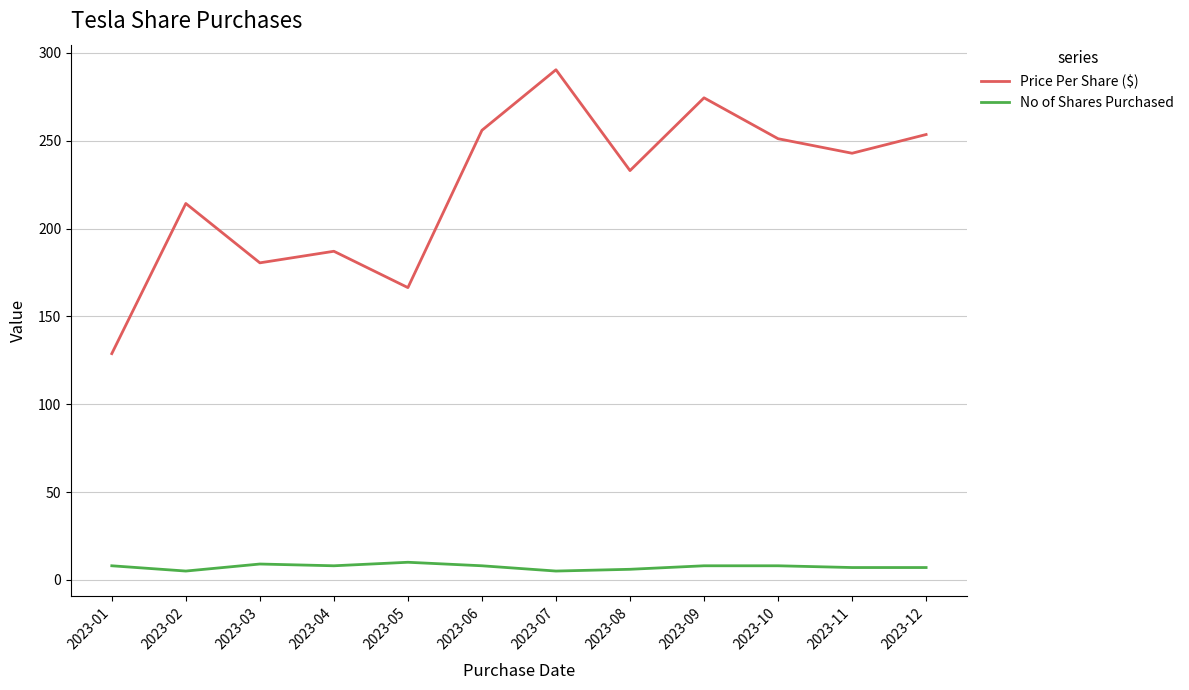

What is the difference between the second highest and minimum values in the Price Per Share ($) series?

145.6